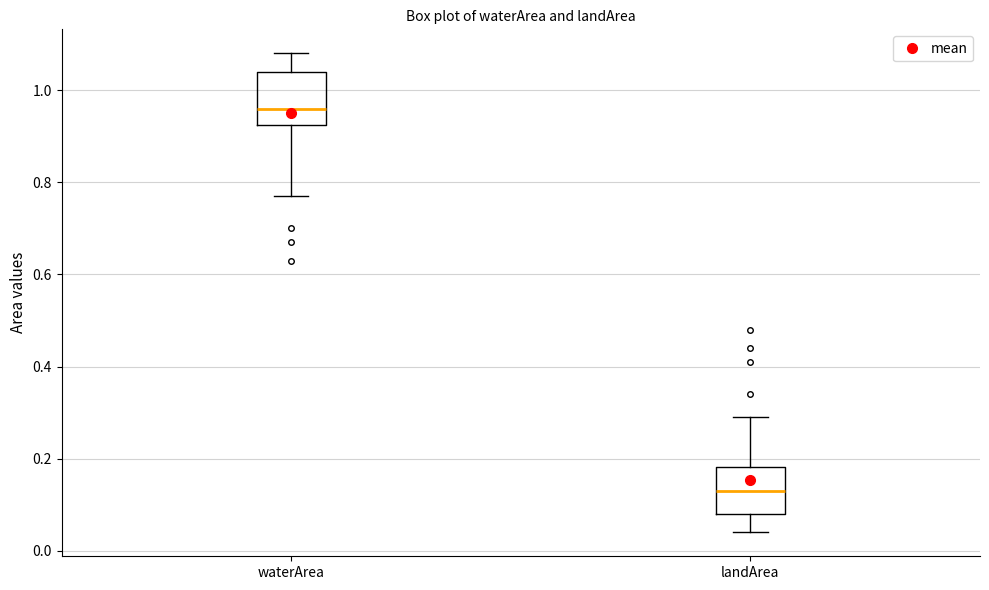

Where is the upper edge of the box for waterArea on the y-axis? The values are not printed on the chart, so give them approximately, as read against the axis.

1.04